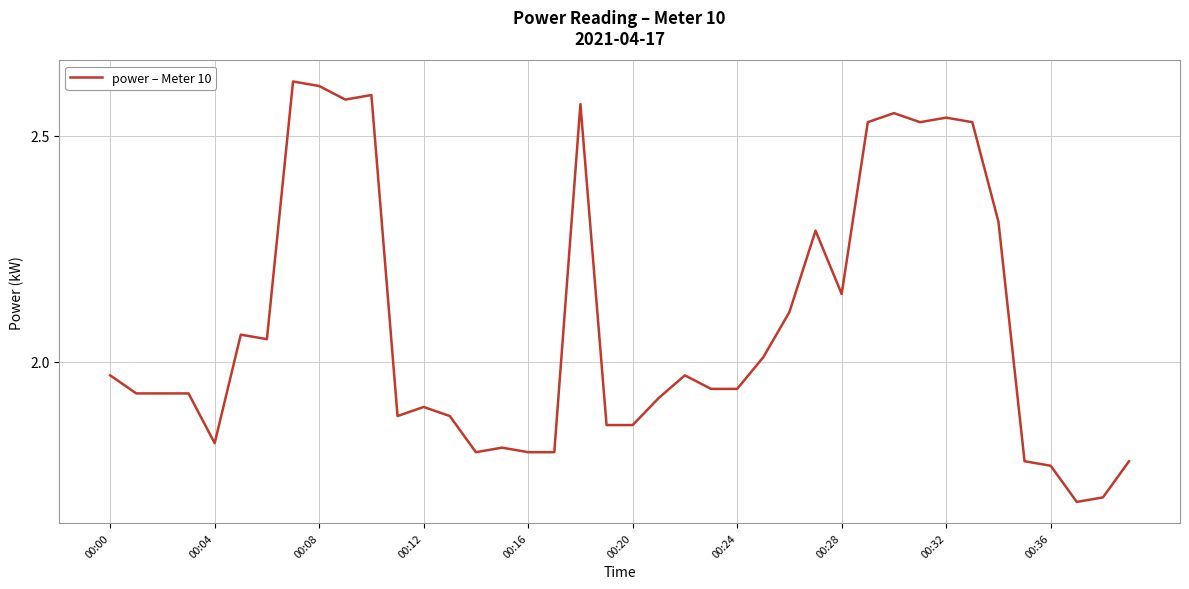

How many categories are shown in the chart?

40